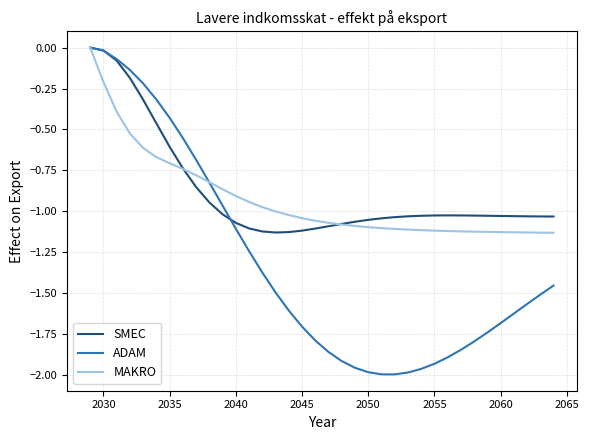

Which series has the largest range (max minus min)?

ADAM